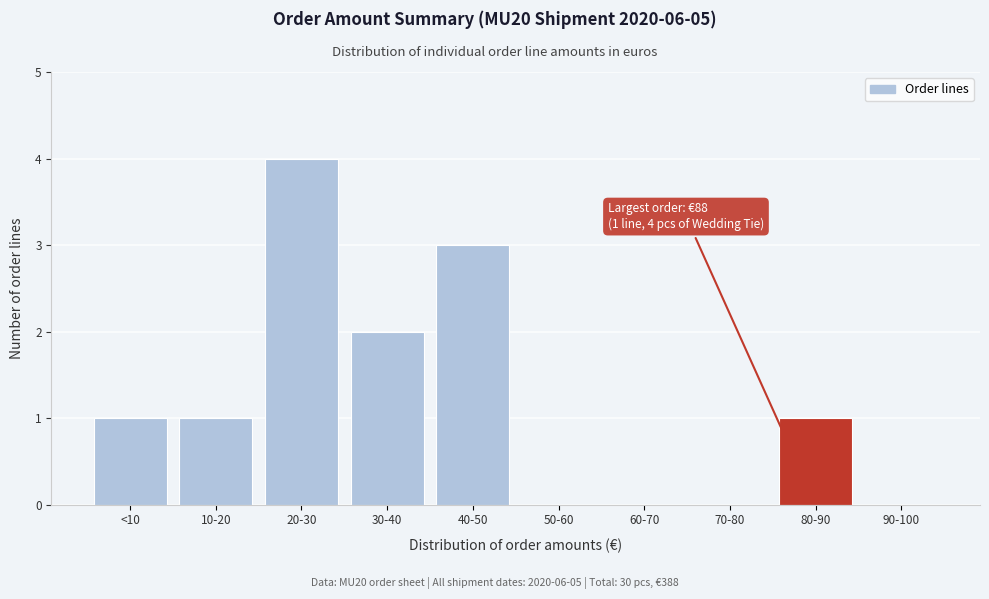

Reading right to left, what are all the values shown in this chart?

90-100=0	80-90=1	70-80=0	60-70=0	50-60=0	40-50=3	30-40=2	20-30=4	10-20=1	<10=1